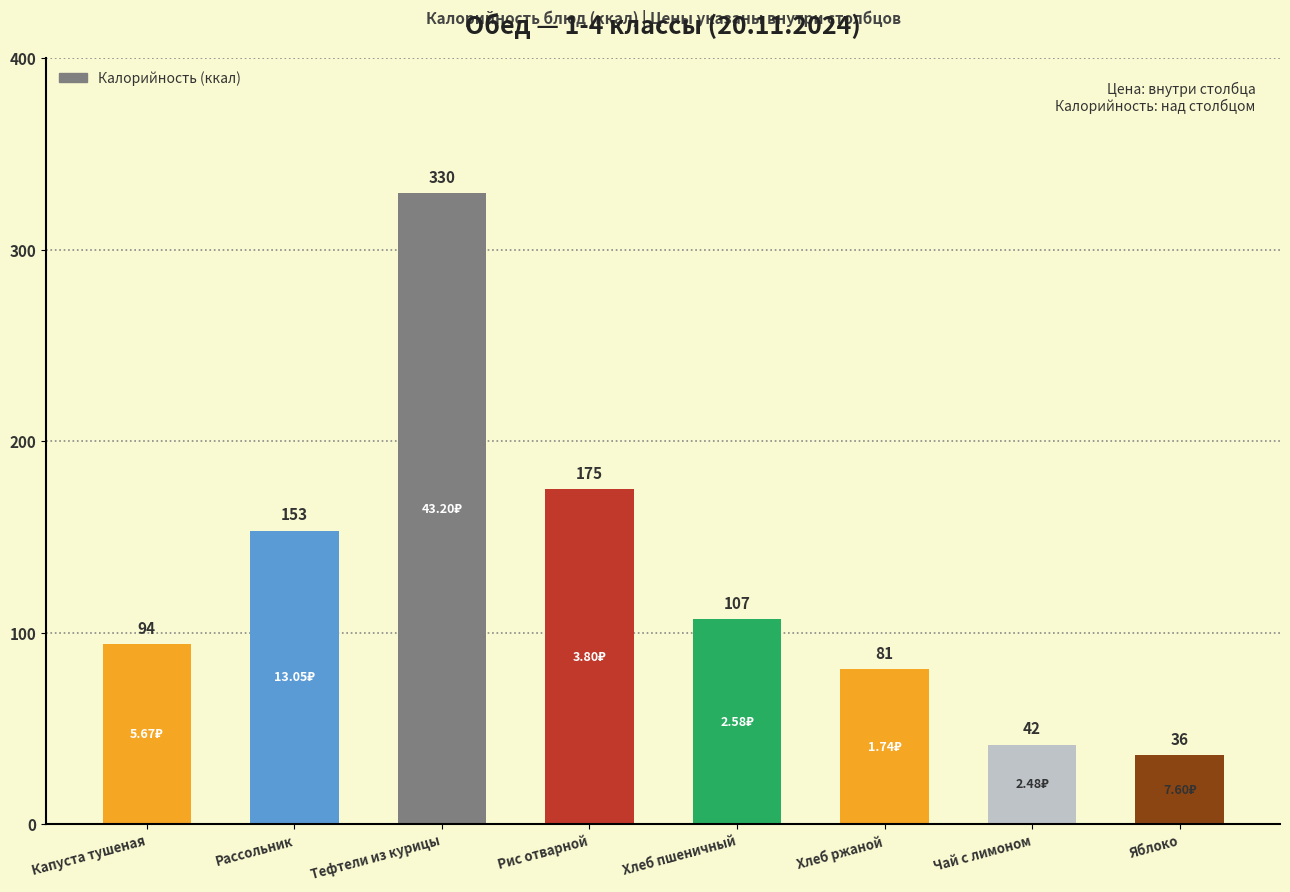

The chart shows a value of 67.7 at Тефтели из курицы. True or false?

False